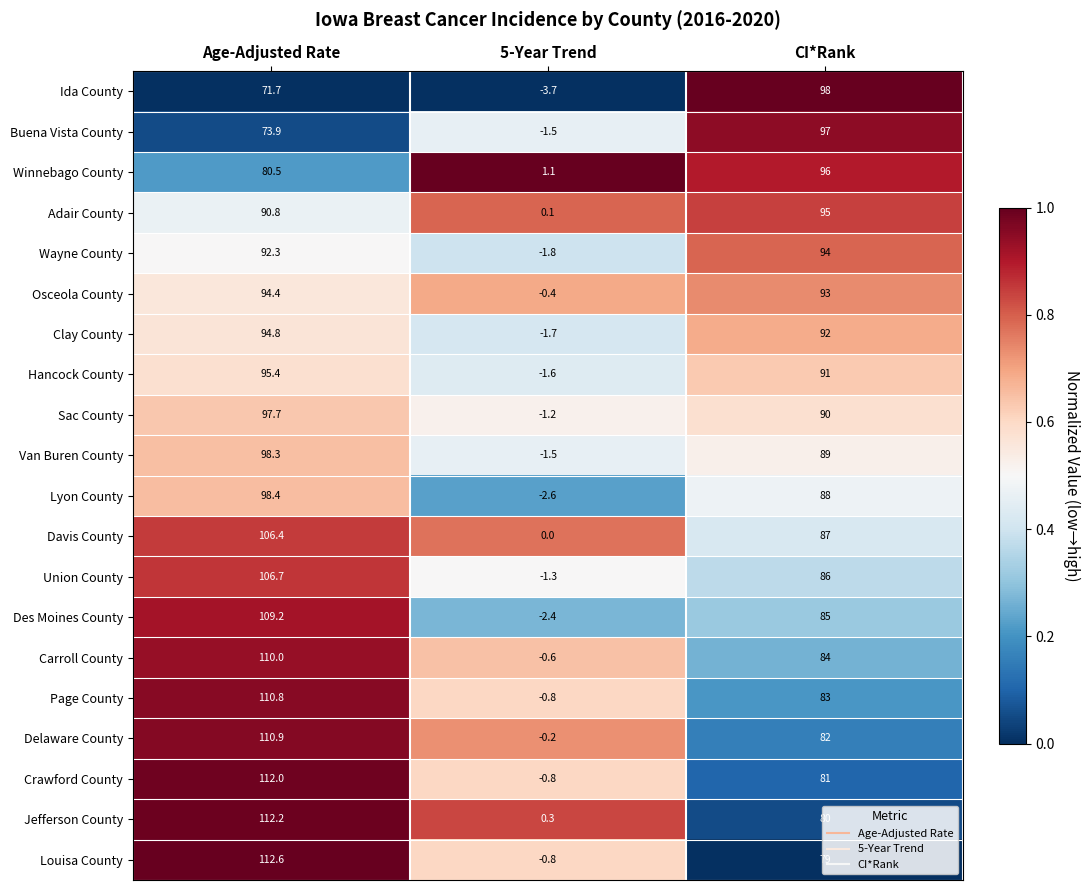

Which series changed the most between 5-Year Trend and CI*Rank?

Ida County